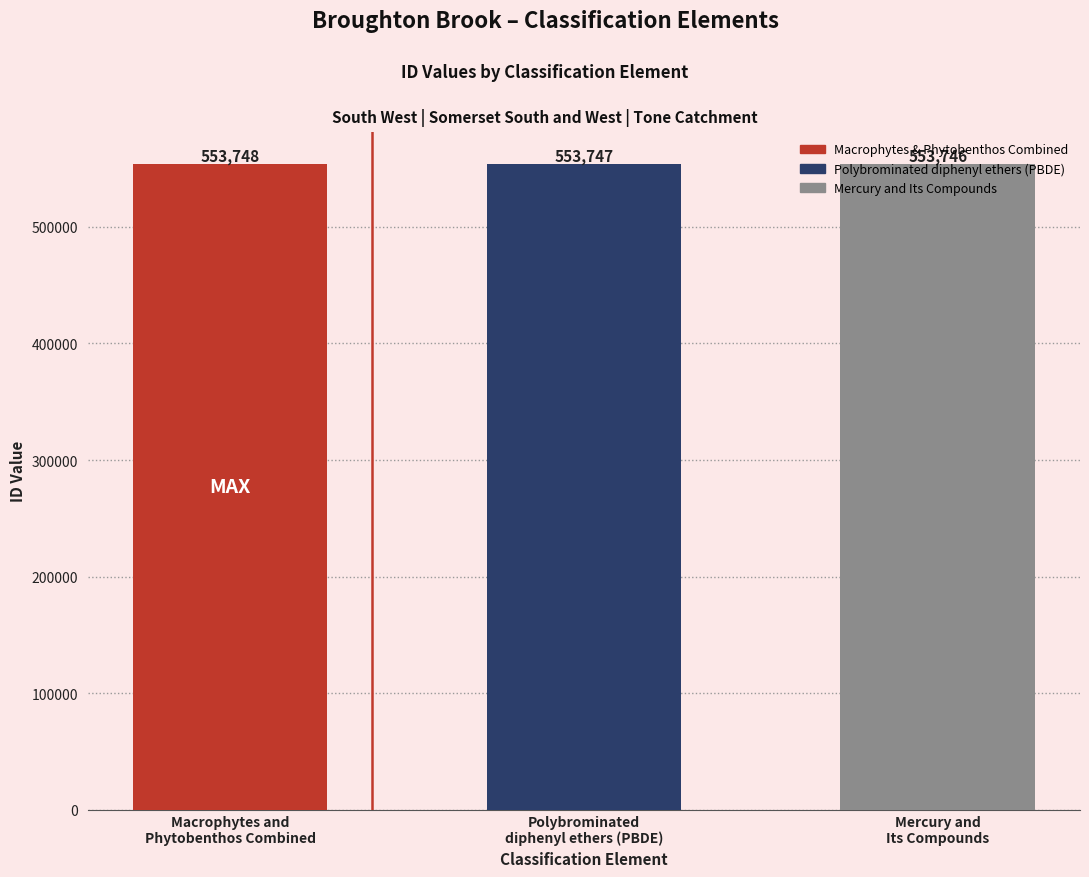

At which category does the chart reach its peak across all series?

Macrophytes and
Phytobenthos Combined